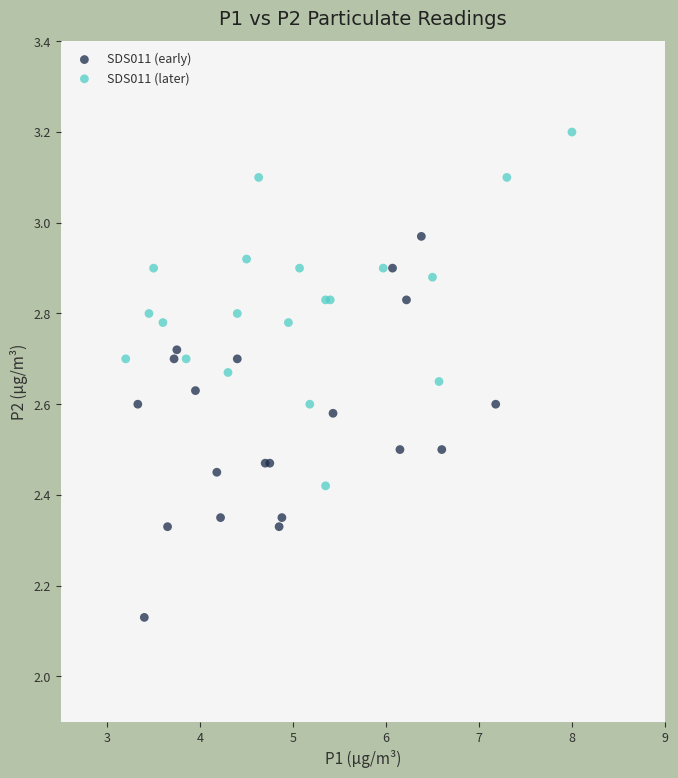

Which series reaches the maximum Y coordinate?

SDS011 (later)